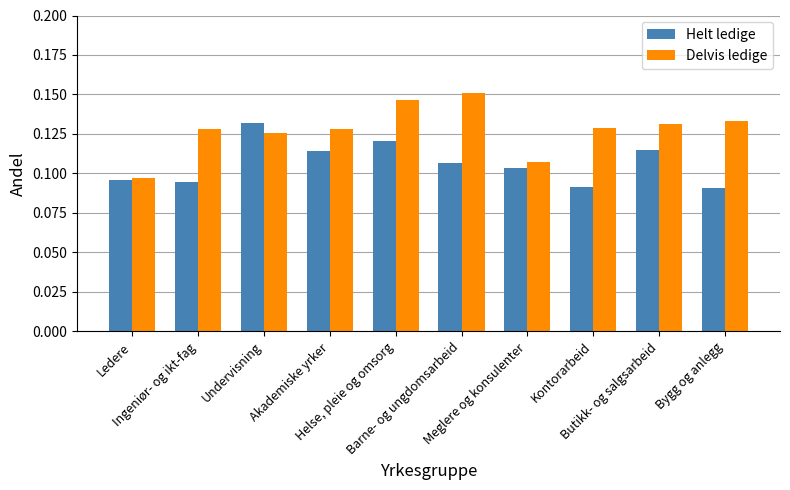

How many groups of bars are there?

10